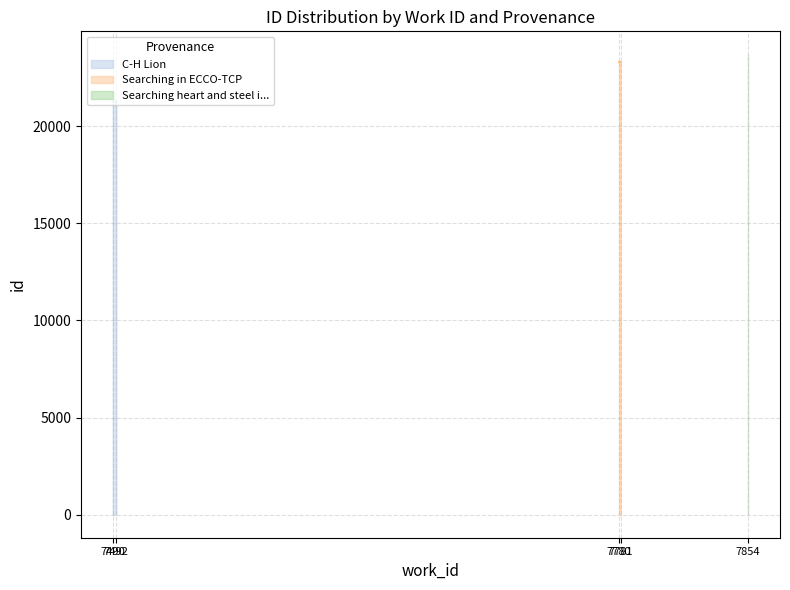

At which category is the sum across all series the highest?

7780